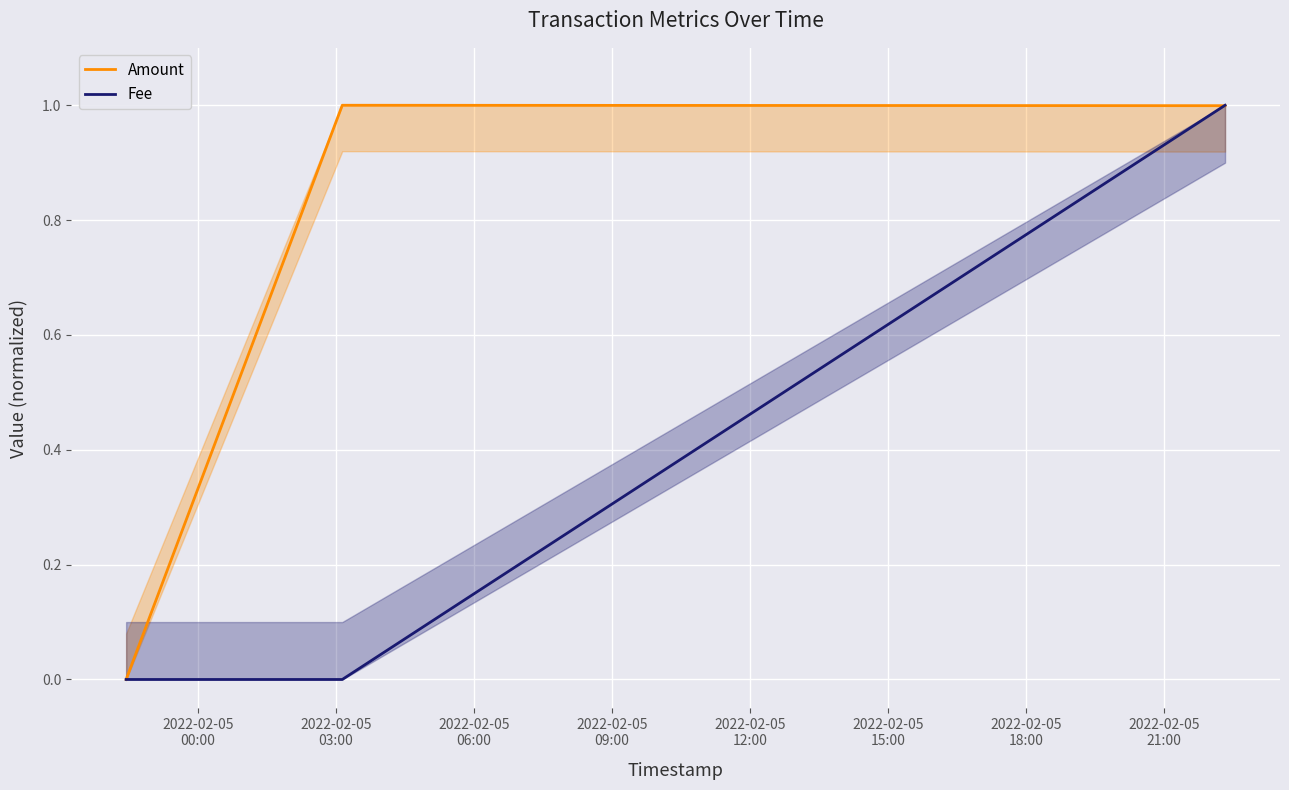

What is the highest value of the Amount series?

1.0